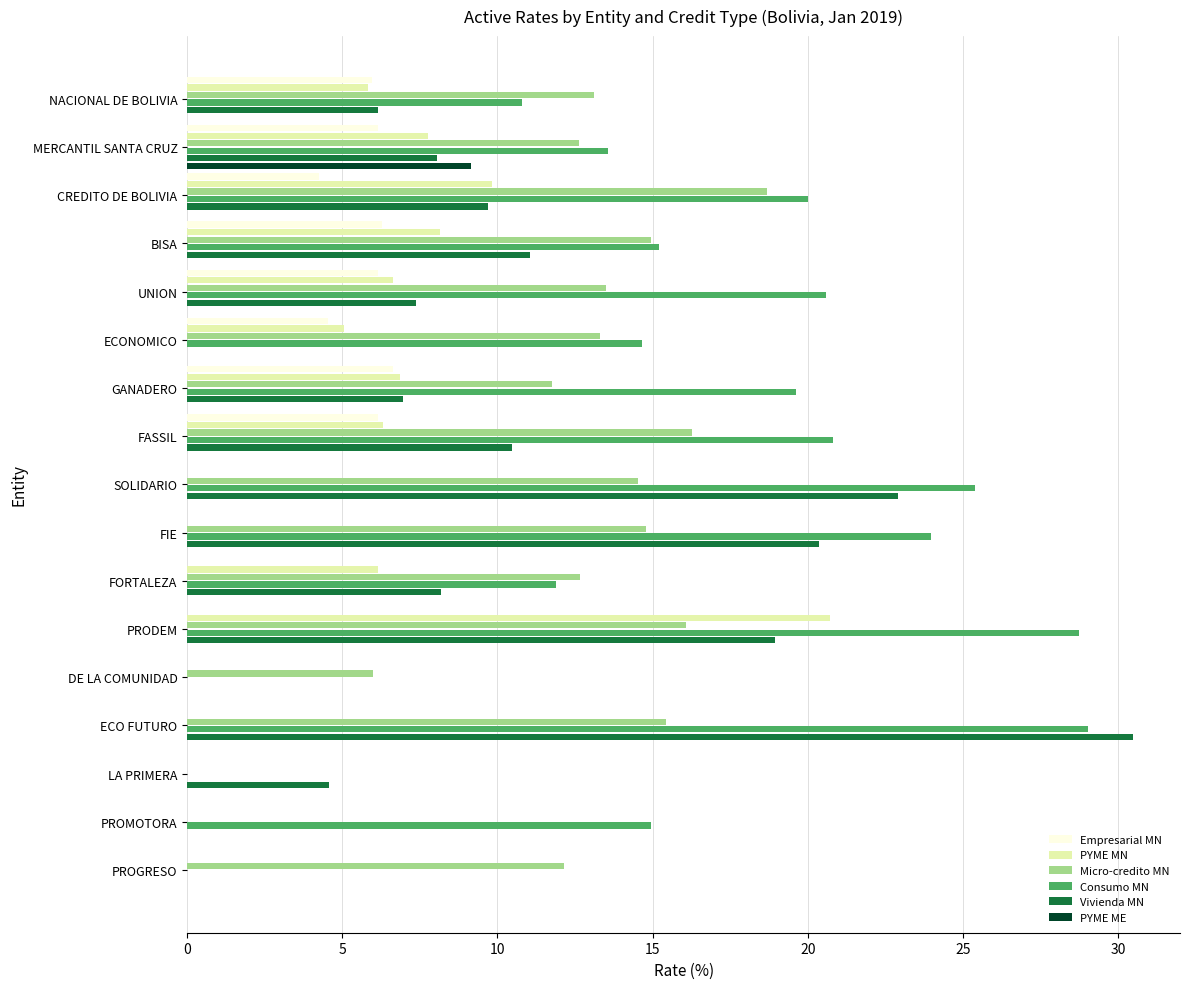

What is the sum of all Consumo MN values?

269.2